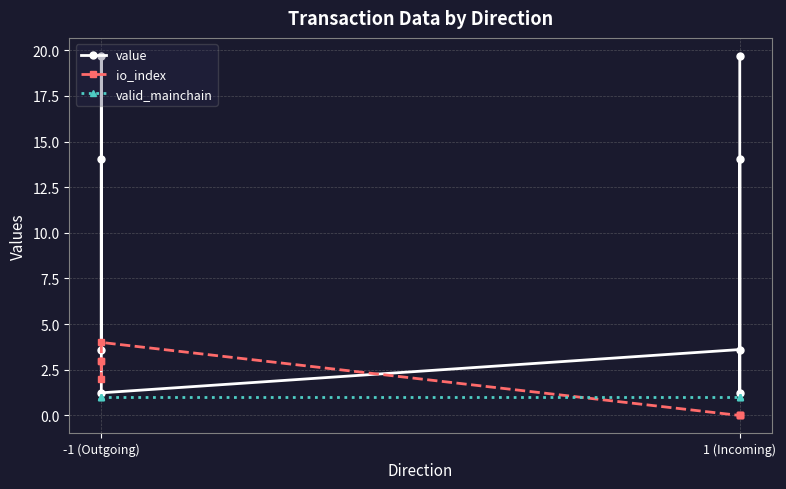

List the series in order of their peak value, highest first.

value, io_index, valid_mainchain